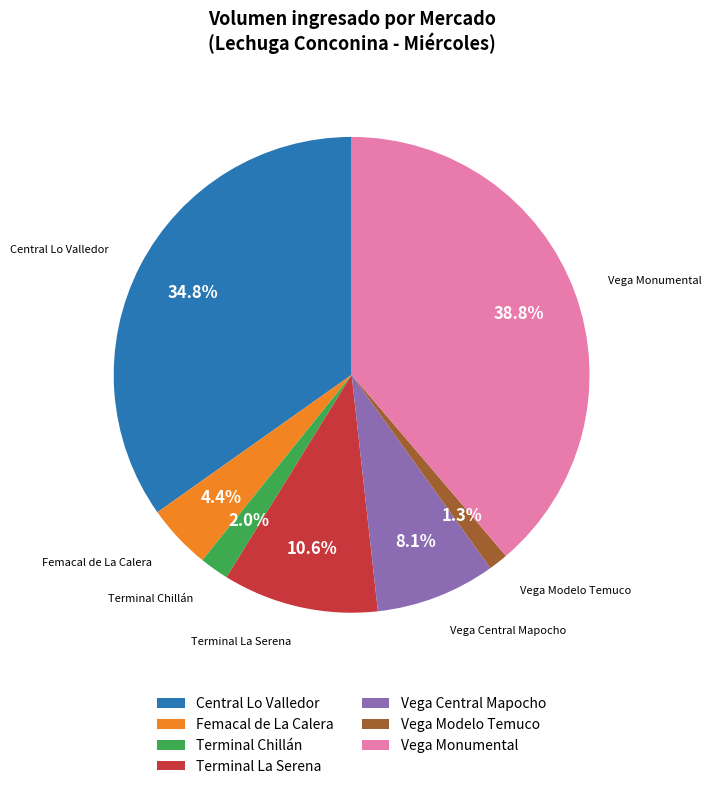

What percentage do Terminal Chillán and Femacal de La Calera together represent?

6.4%